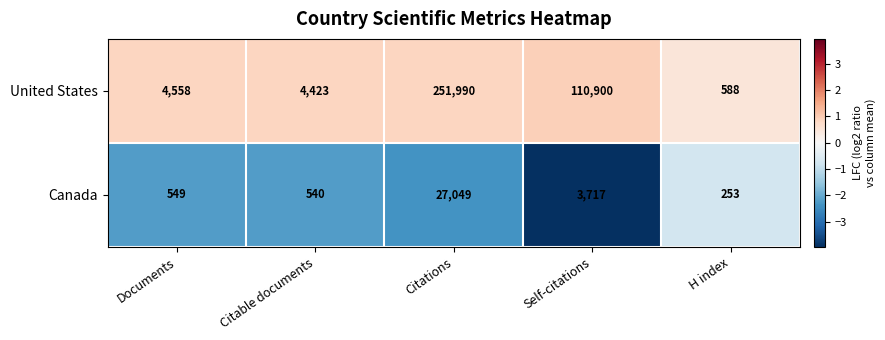

True or false: Canada has a value of 253 at H index.

True